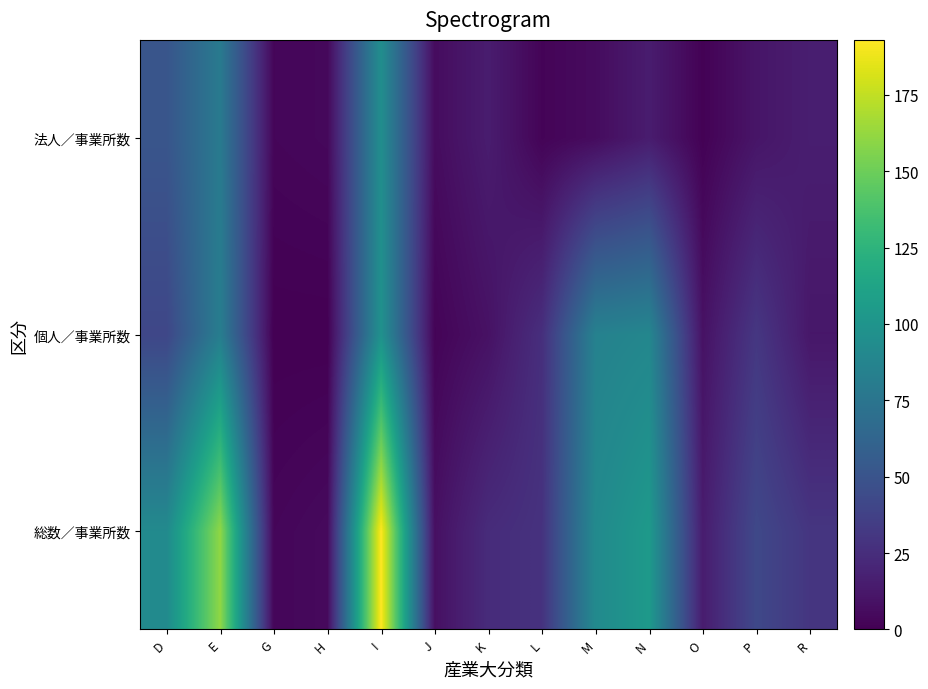

At how many categories does at least one series exceed 134?

2